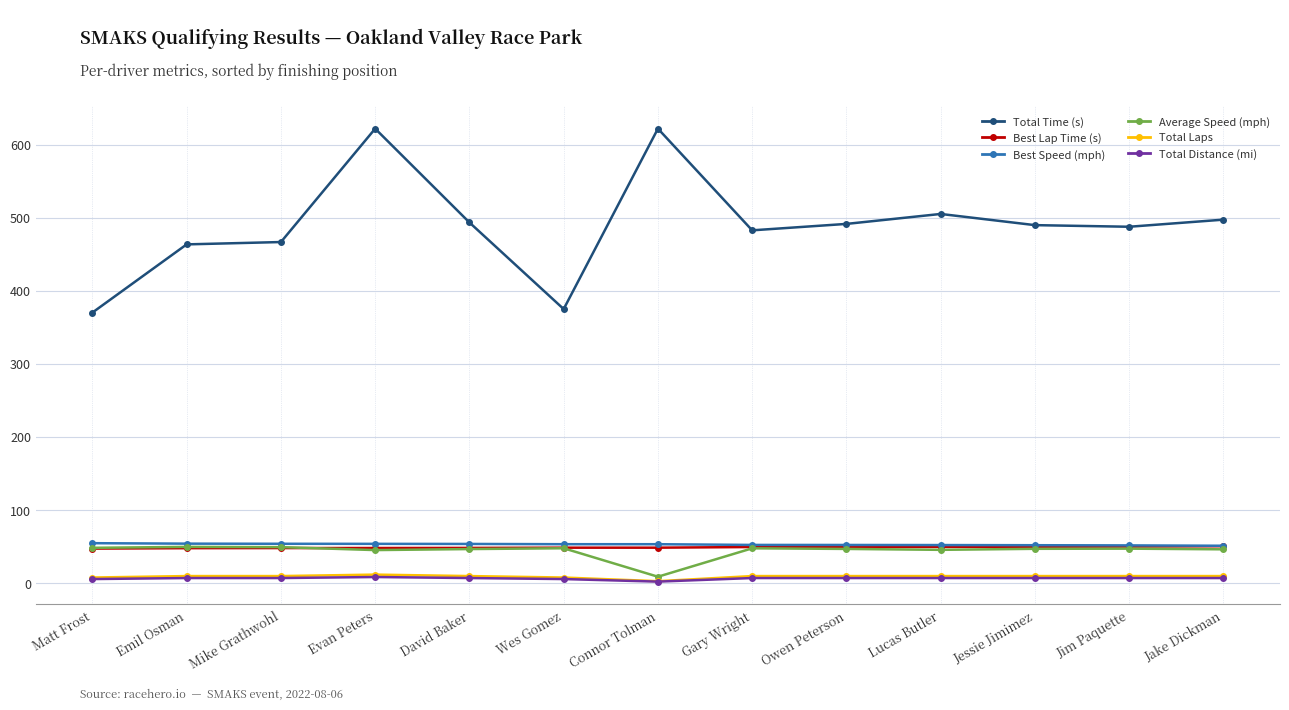

What is the value of the Best Speed (mph) point at the 7th from the left?

52.6